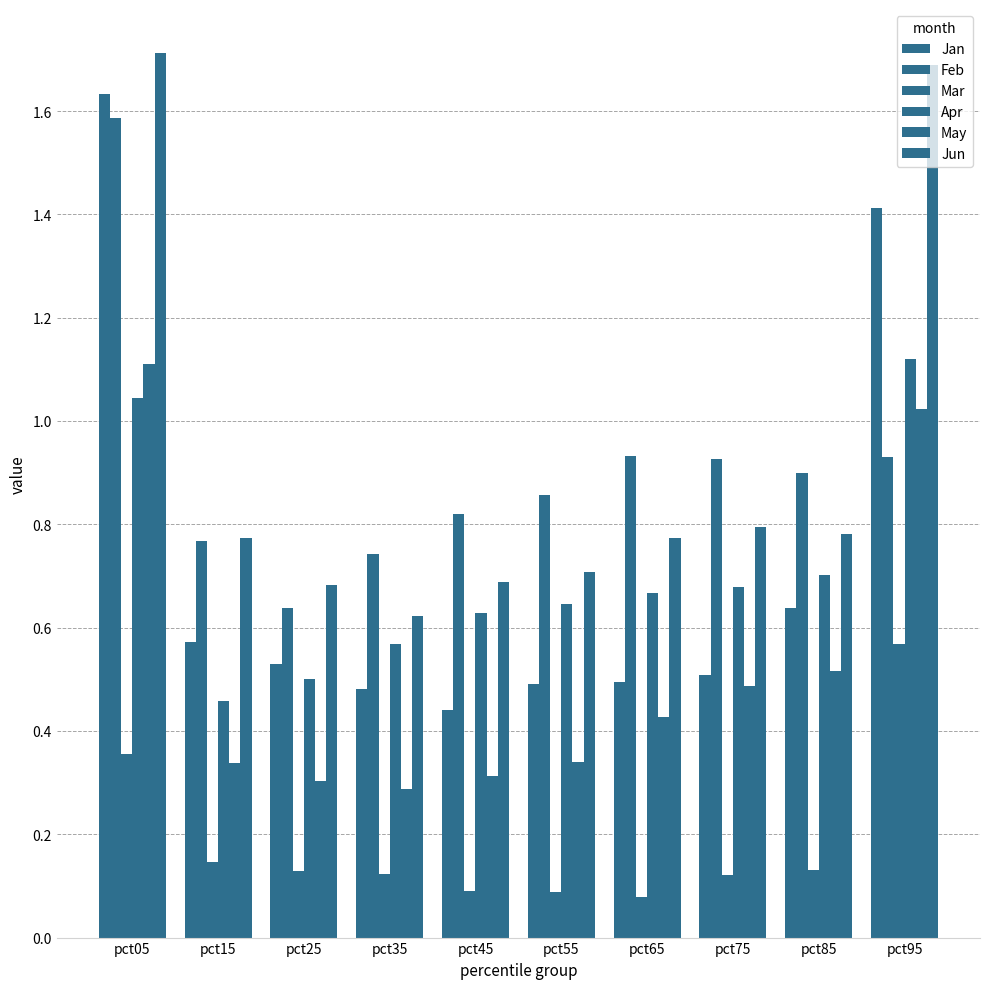

Does the chart contain stacked bars?

No